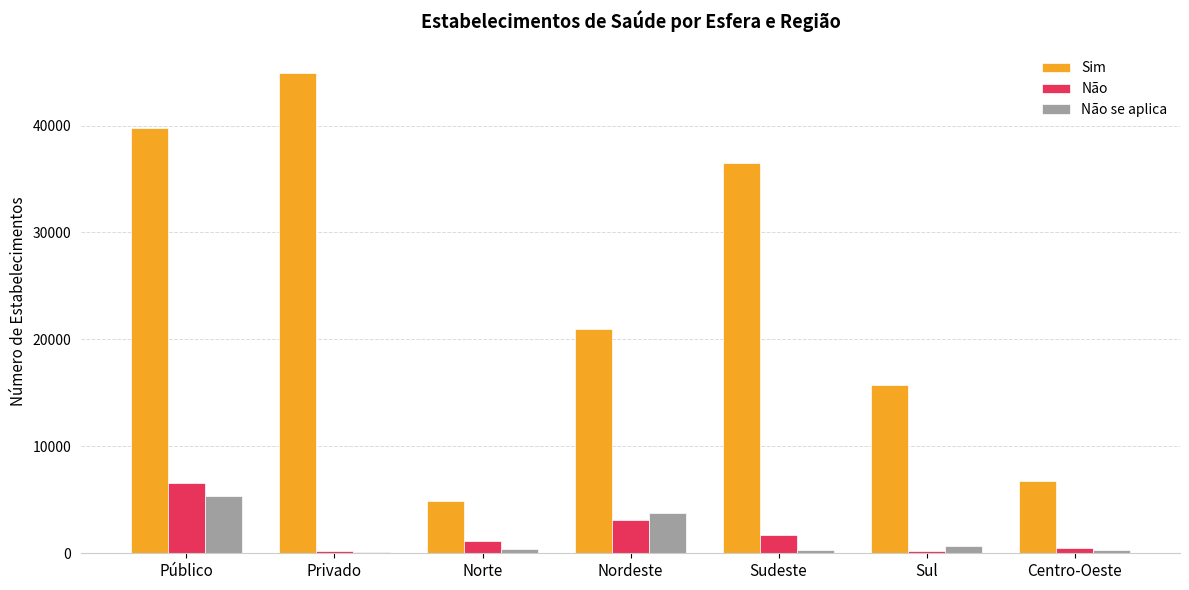

Which series changed the most between Sudeste and Centro-Oeste?

Sim